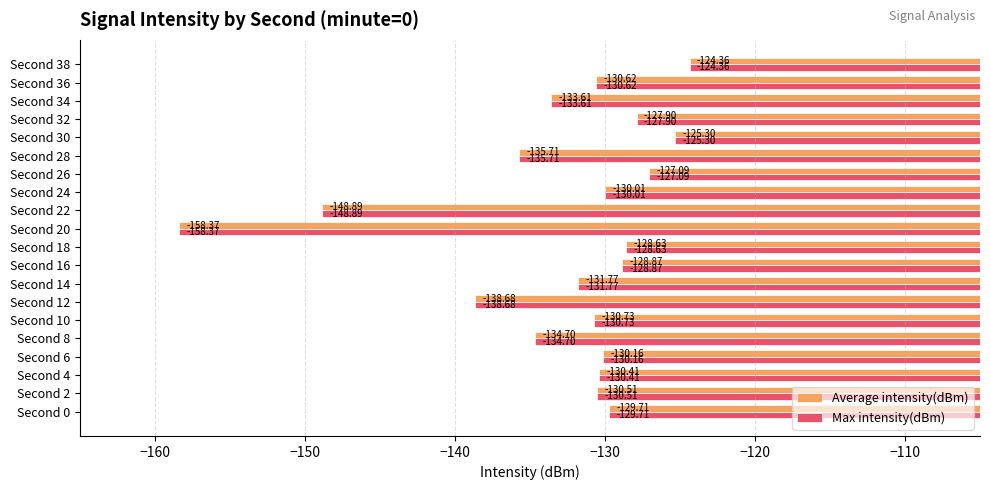

What is the difference between the maximum and minimum values in the Max intensity(dBm) series?

34.0